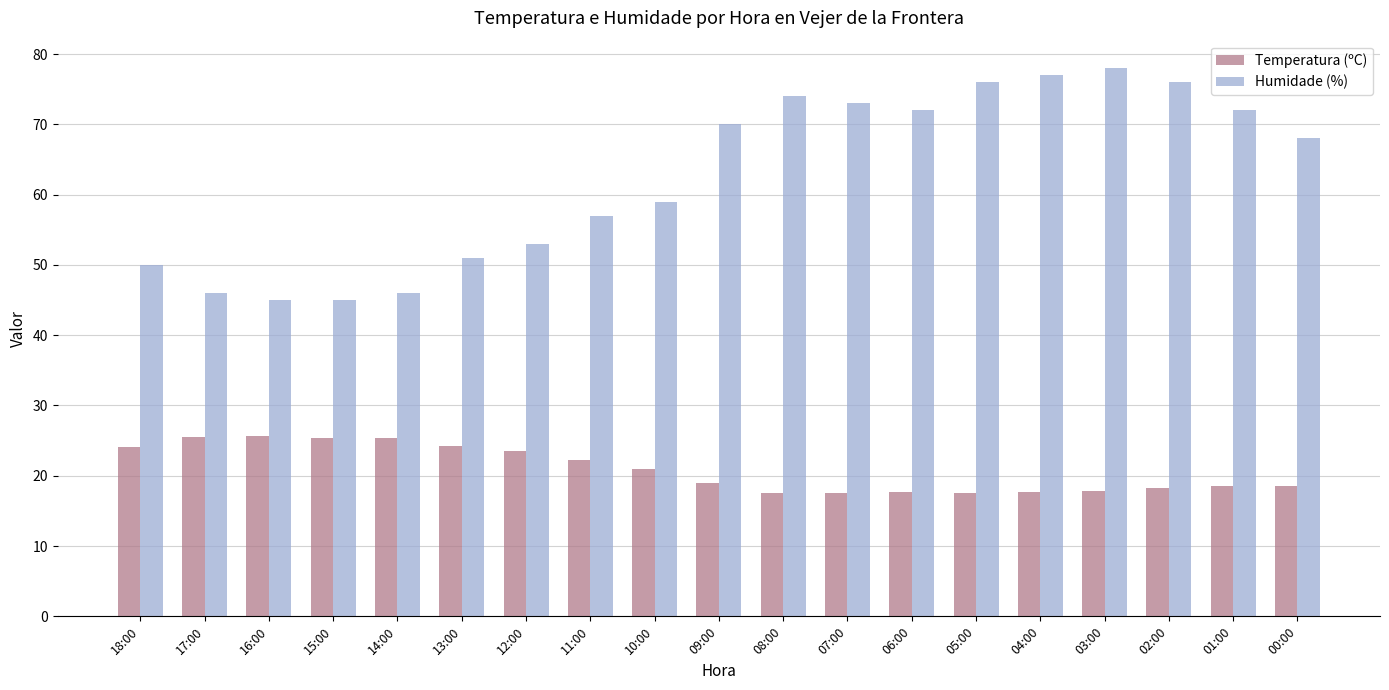

What is the difference between the maximum and minimum values in the Temperatura (ºC) series?

8.1